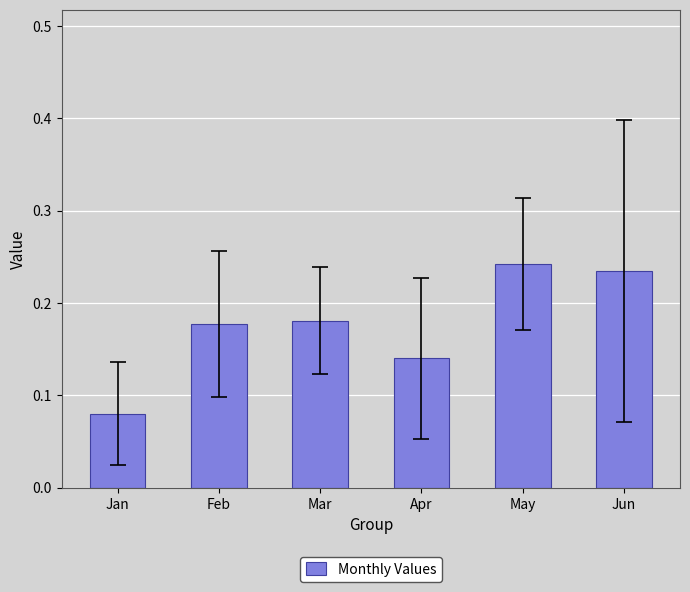

Between Feb and Jan, which is larger?

Feb